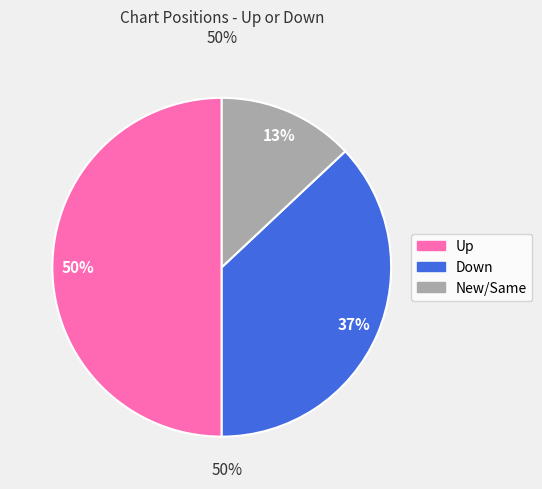

To the nearest percent, what percentage of the pie is Down?

37%